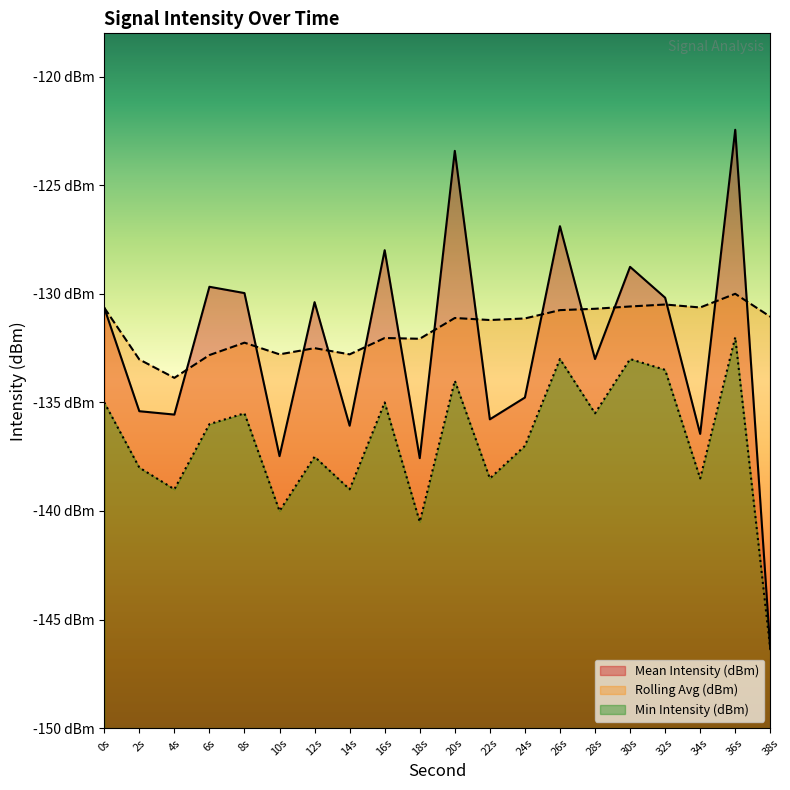

Does the chart have visible grid lines?

No